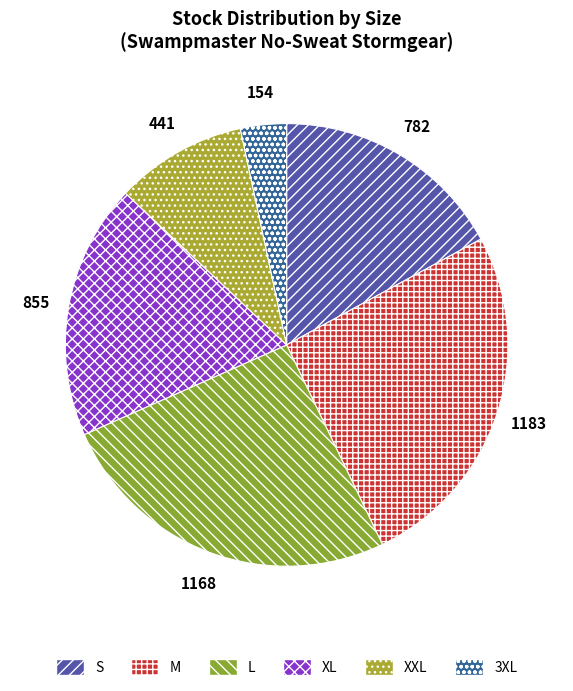

Is M the majority of the pie?

No